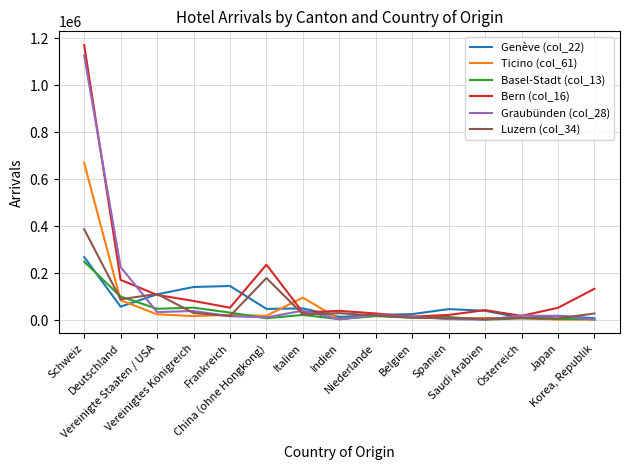

What is the greatest value displayed?

1171023